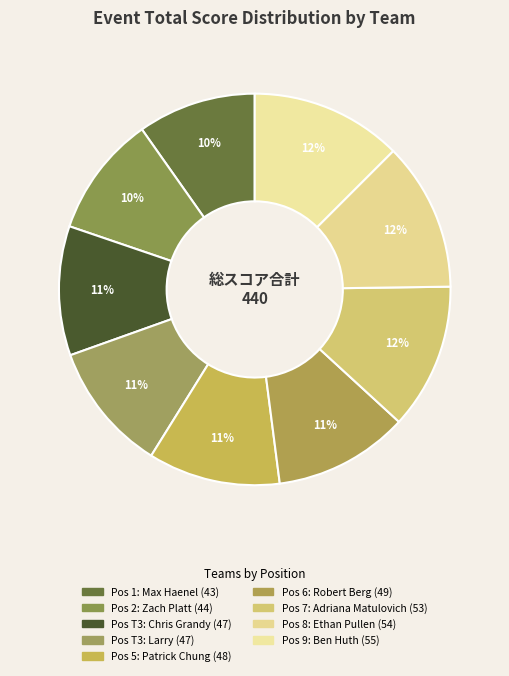

To the nearest percent, what is the average slice percentage?

11%